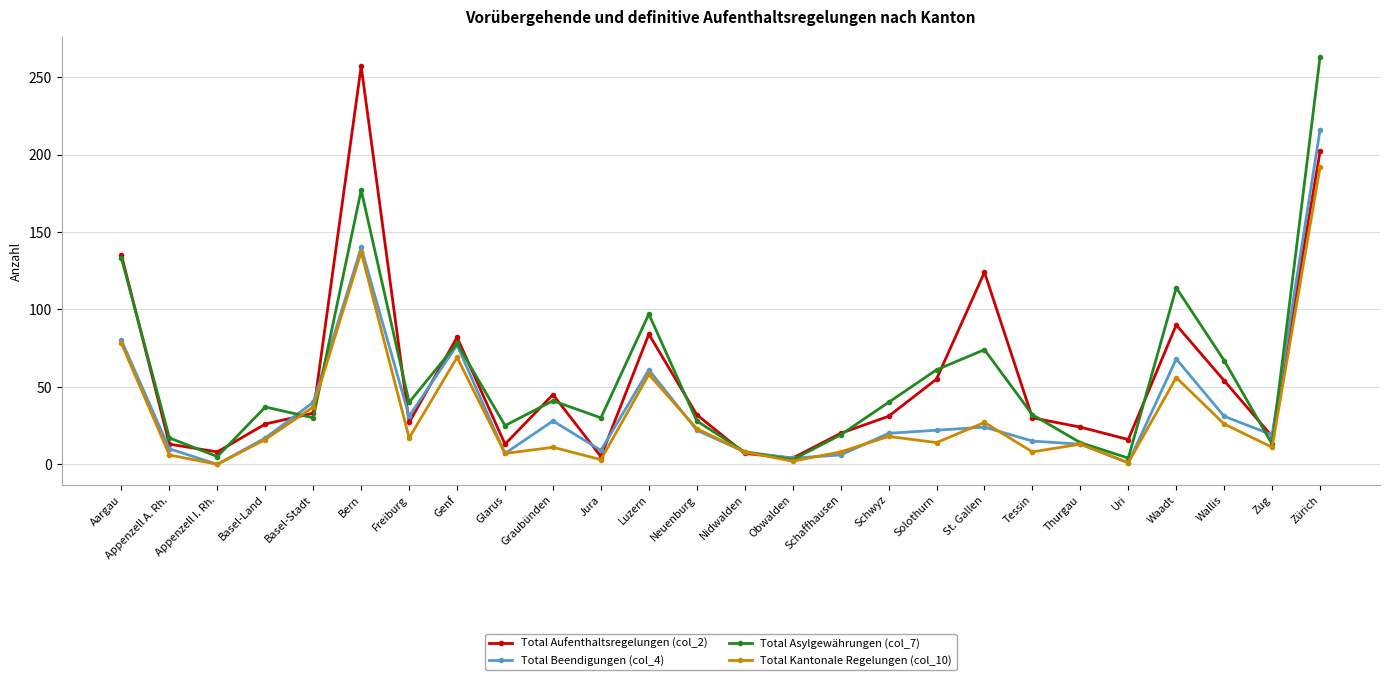

What is the total value across all series at Thurgau?

64